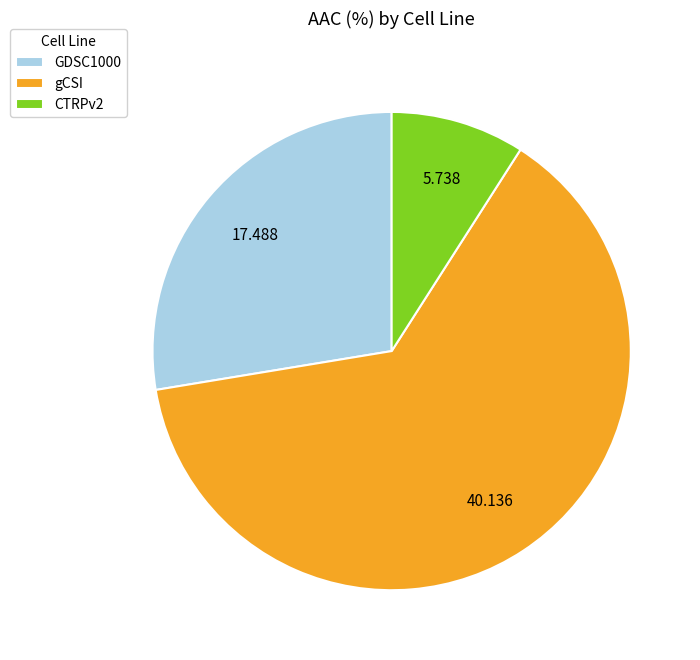

Which has a higher value, GDSC1000 or gCSI?

gCSI